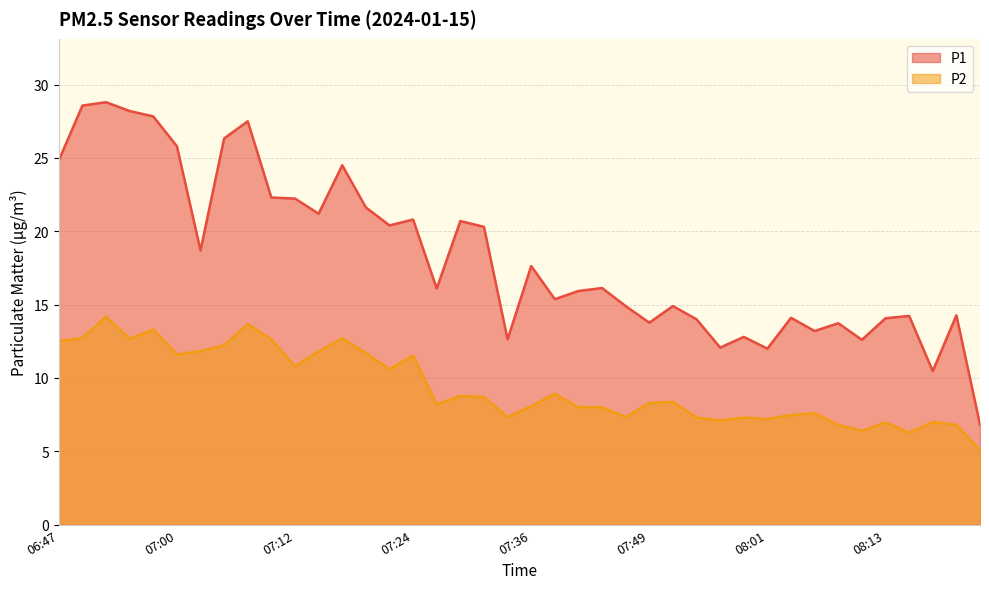

List the labels in order of P1 value, largest first.

06:52, 06:50, 06:55, 06:57, 07:07, 07:04, 07:00, 06:47, 07:17, 07:09, 07:12, 07:19, 07:14, 07:24, 07:29, 07:22, 07:31, 07:02, 07:36, 07:44, 07:27, 07:41, 07:39, 07:46, 07:51, 08:20, 08:16, 08:03, 08:13, 07:53, 07:49, 08:08, 08:06, 07:58, 07:34, 08:11, 07:56, 08:01, 08:18, 08:23